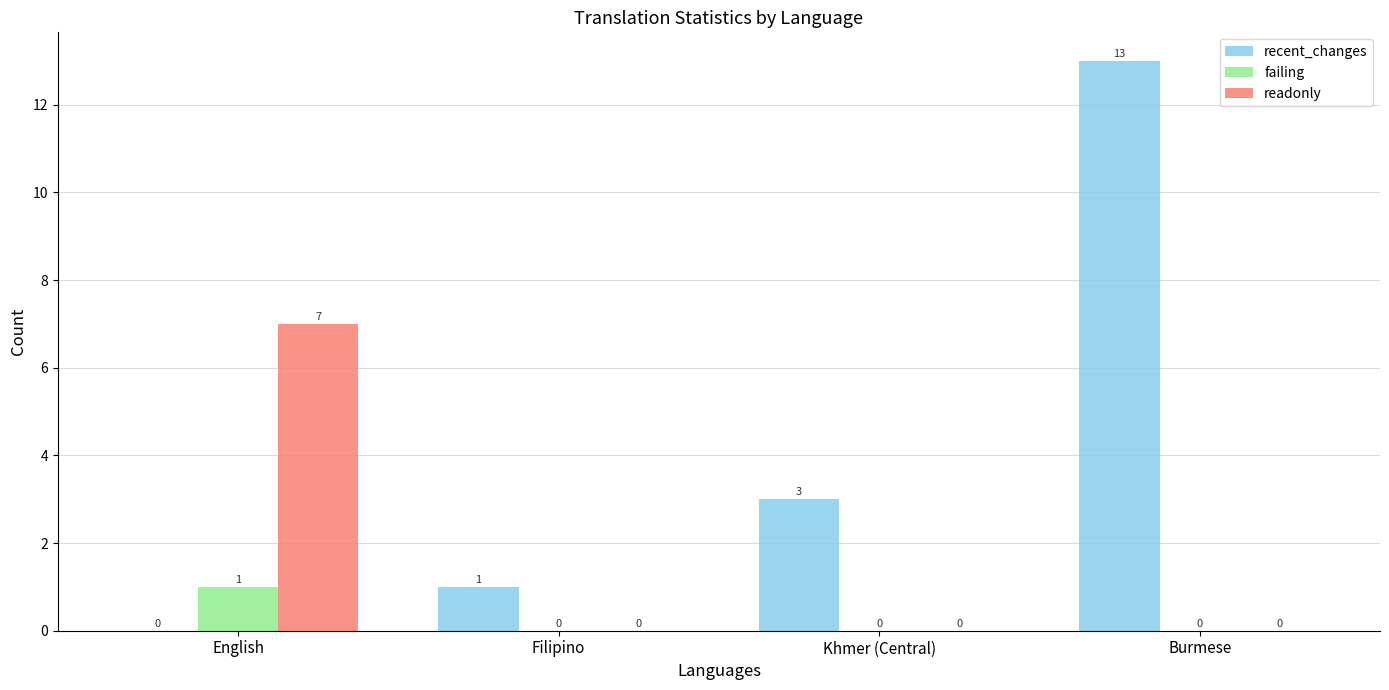

True or false: failing has a value of 1 at English.

True